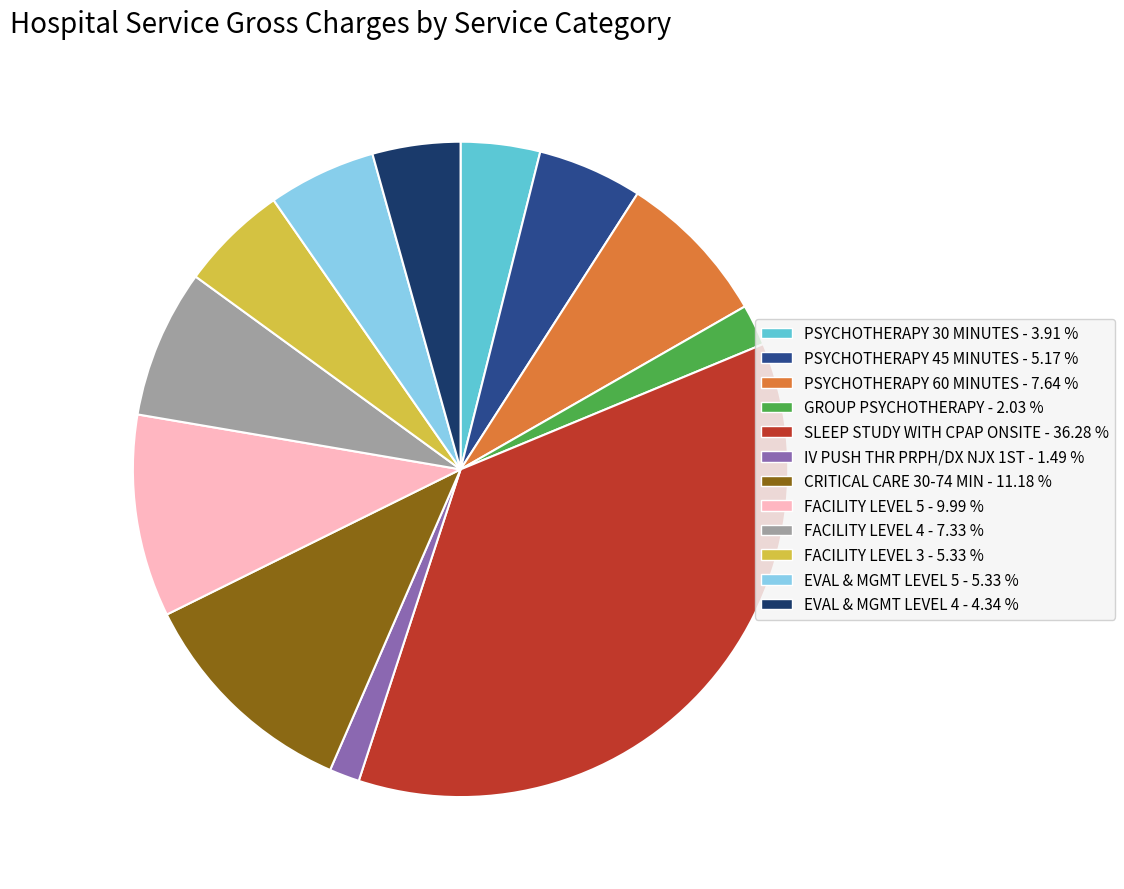

What is the ratio of the value at PSYCHOTHERAPY 45 MINUTES to the value at FACILITY LEVEL 5?

0.5